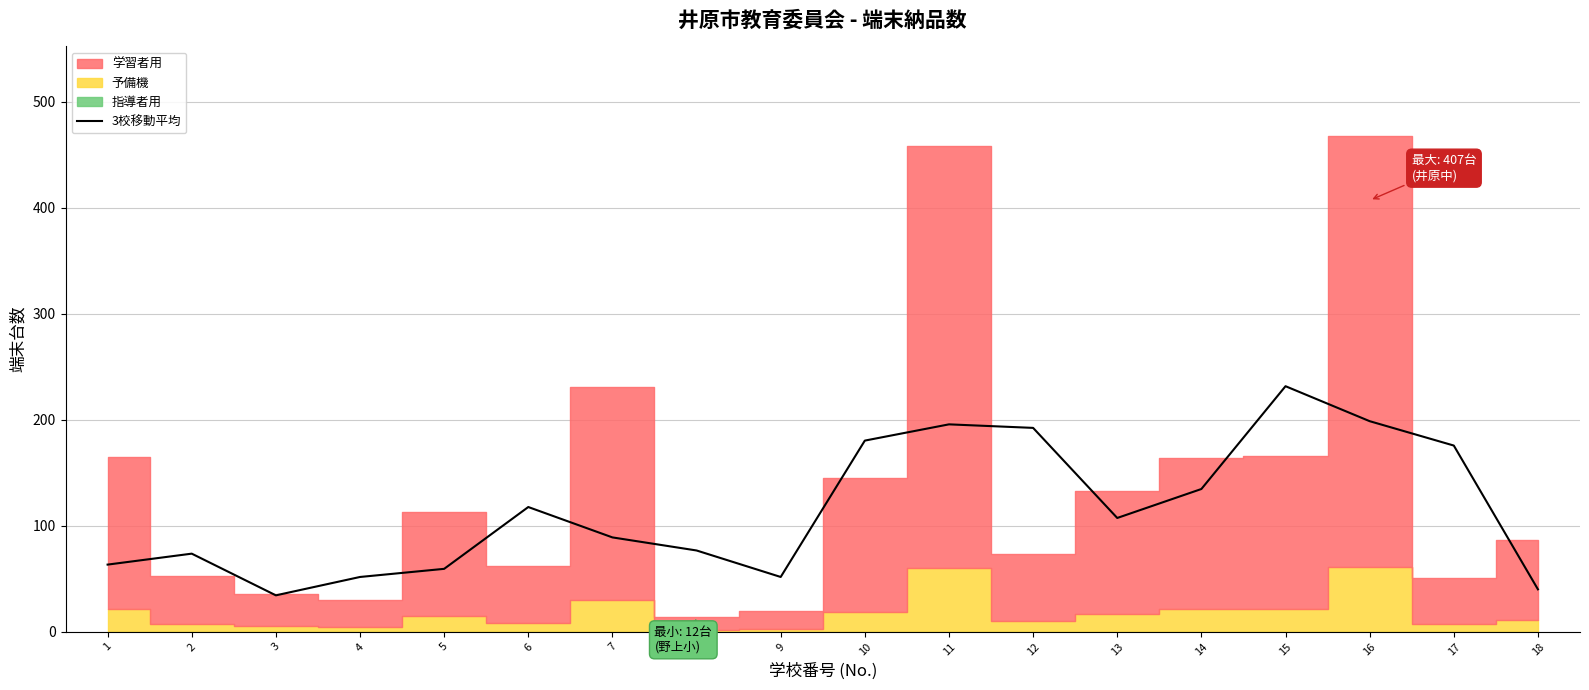

Reading right to left, what are all the values shown in this chart?

18=40.0	17=175.7	16=198.7	15=231.7	14=134.7	13=107.3	12=192.3	11=195.7	10=180.3	9=51.7	8=76.7	7=89.0	6=117.7	5=59.3	4=51.7	3=34.3	2=73.7	1=63.3